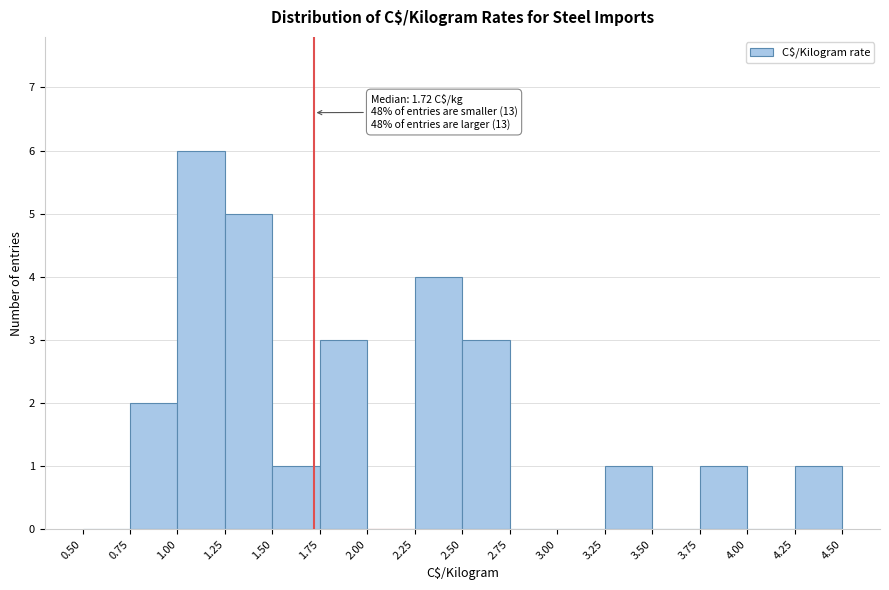

Over which range of the x-axis is the bar tallest?

1.00 to 1.25